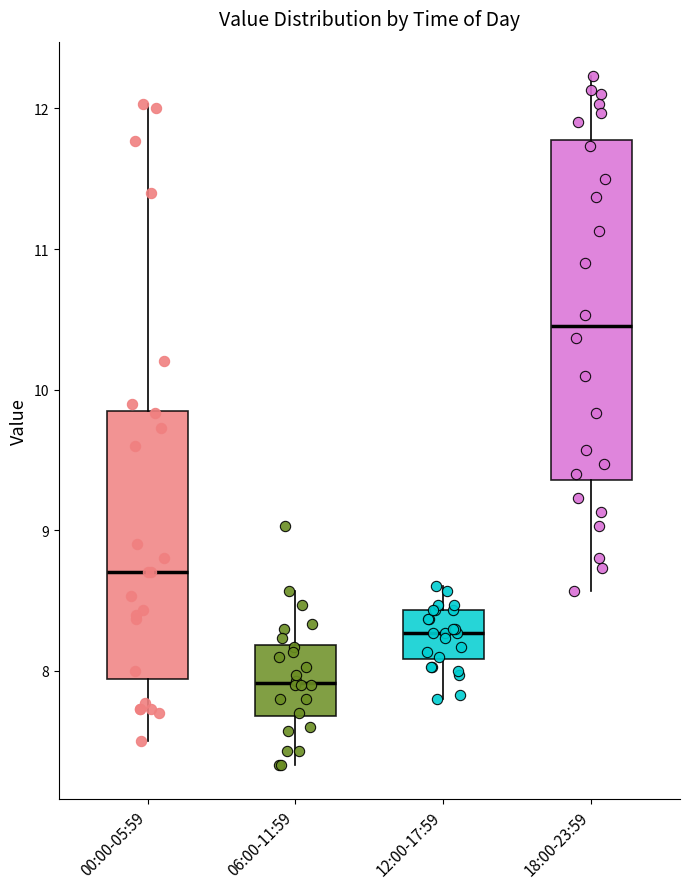

Which box's median line is the highest?

18:00-23:59